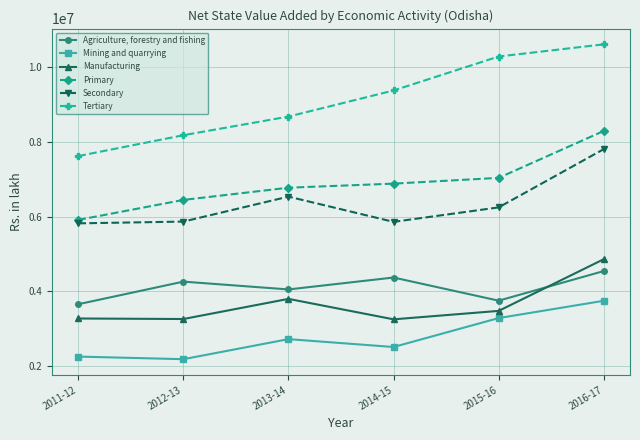

At which label does Primary reach its peak?

2016-17